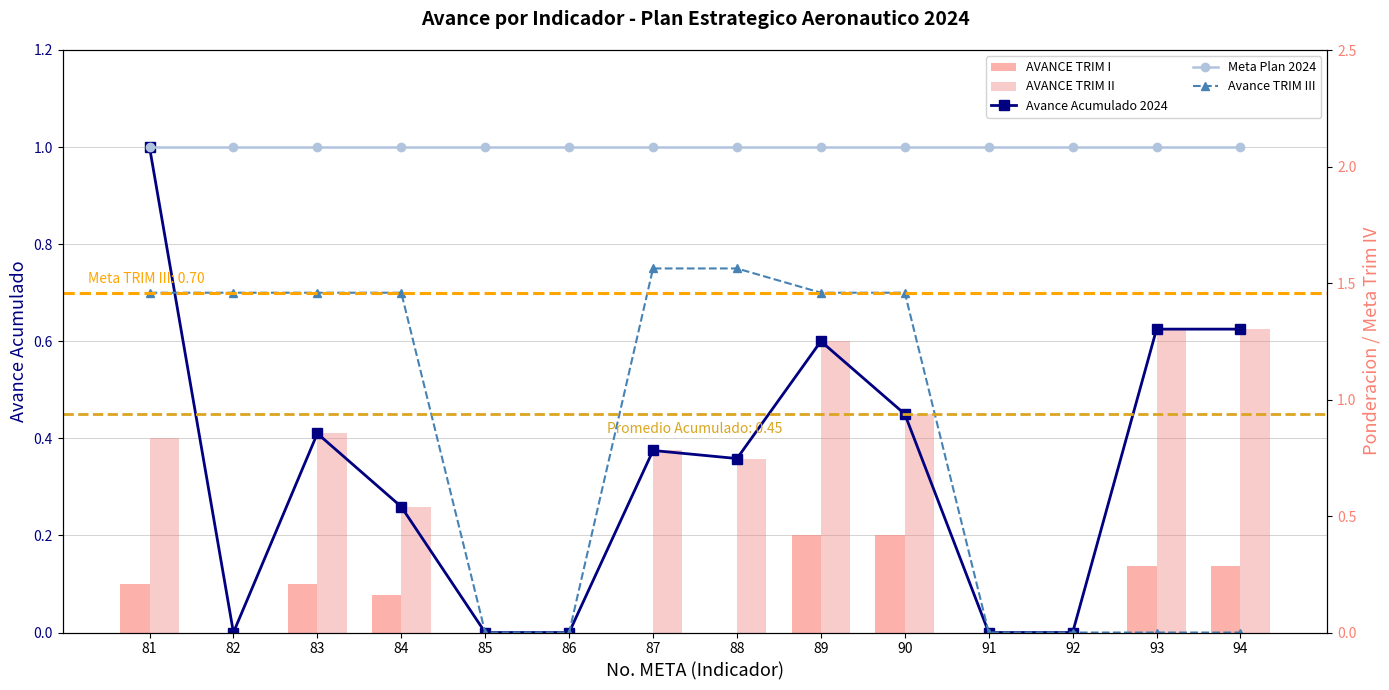

How many groups of bars are there?

14